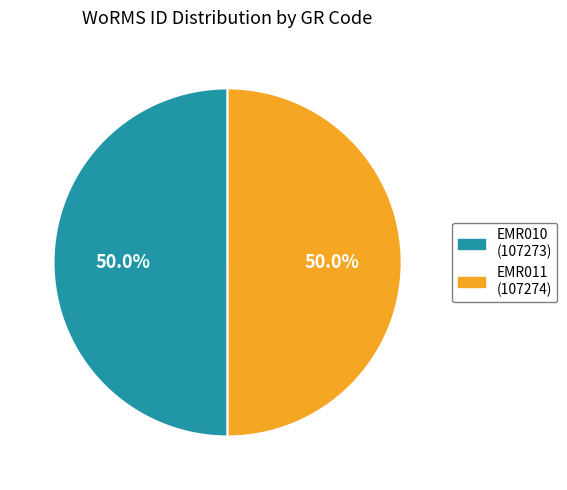

True or false: EMR010 accounts for 50% of the total.

True